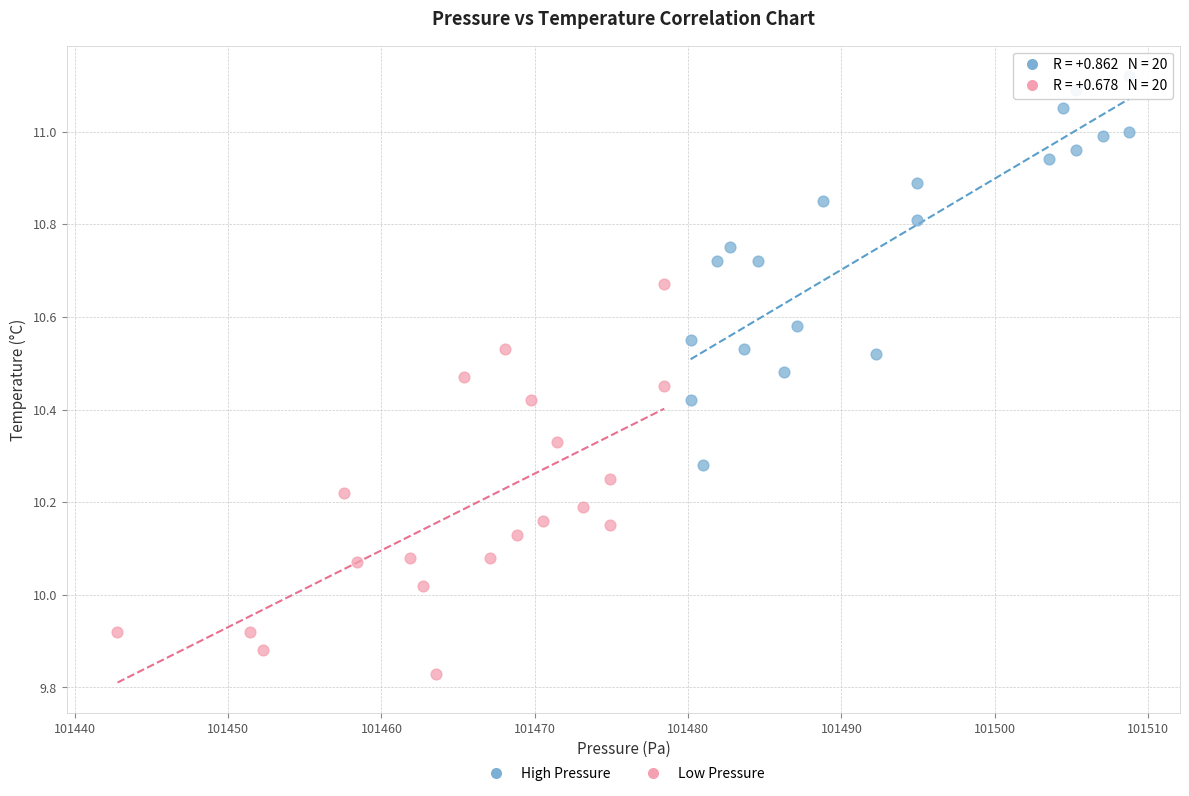

Which series reaches the maximum Y coordinate?

High Pressure